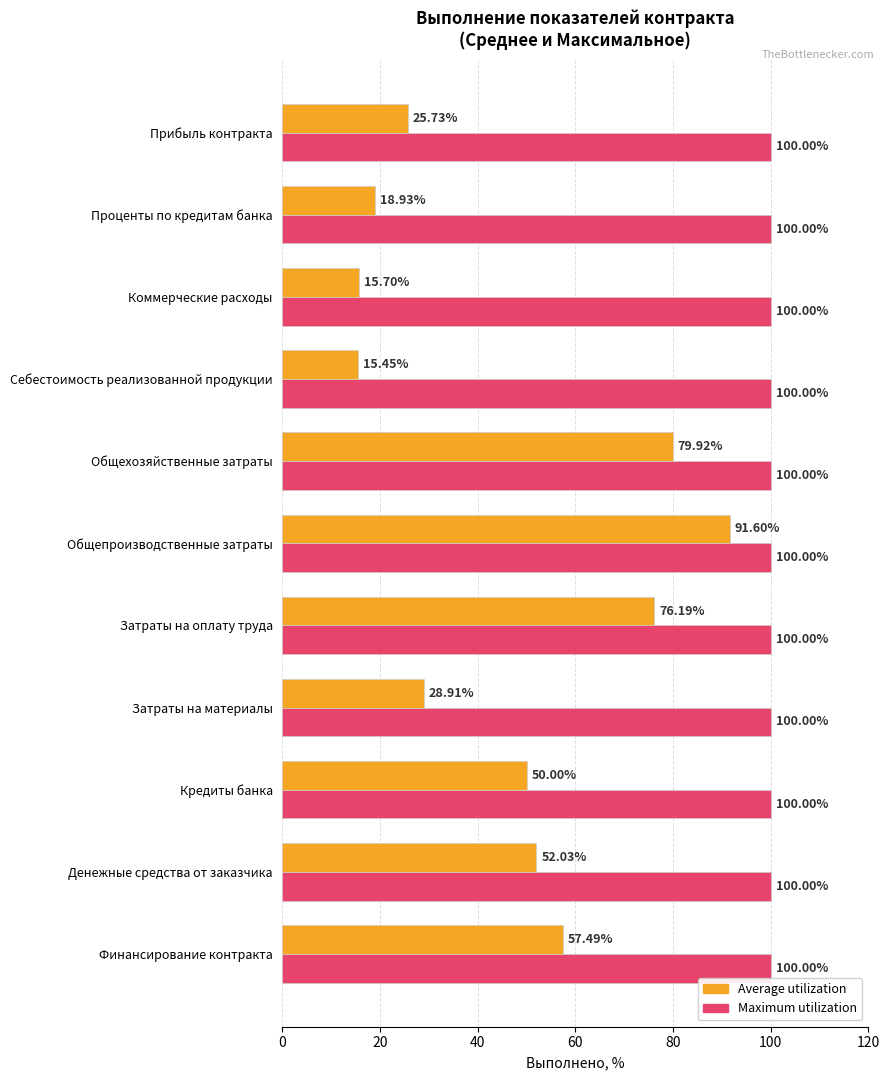

What is the lowest value of the Maximum utilization series?

100.0